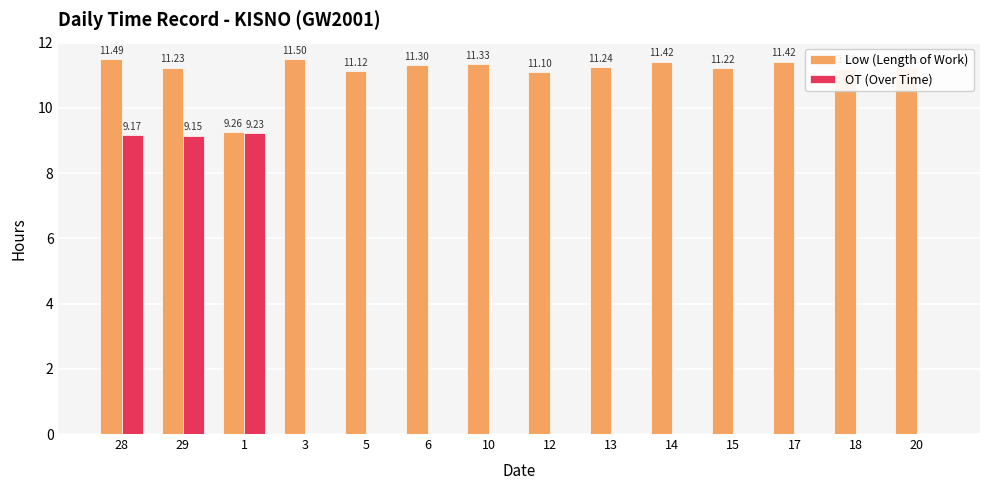

What is the average value of the OT (Over Time) series?

2.0